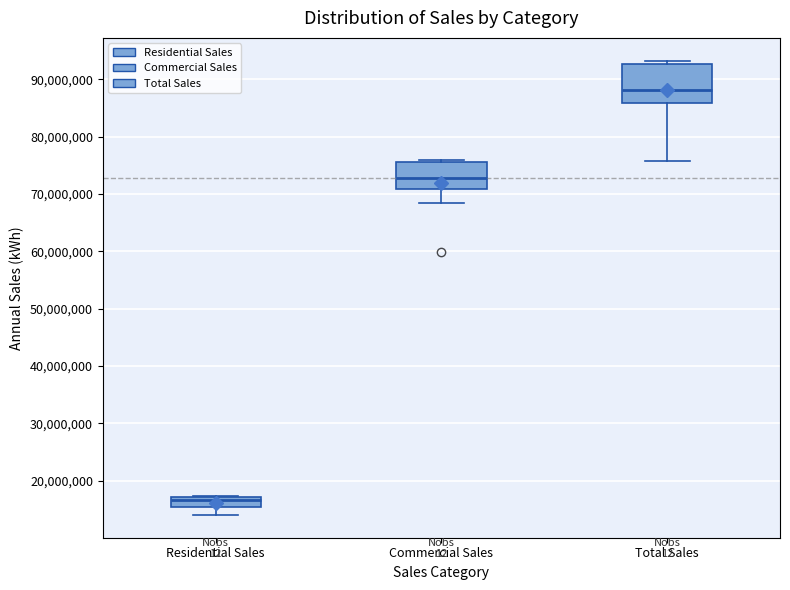

Reading left to right, read every box against the y-axis: the position of its median line, the range the box covers, and the ends of its whiskers. The values are not printed on the chart, so give them approximately, as read against the axis.

Residential Sales: median 17000000 (just below the box's upper edge), box 15000000 to 17000000, whiskers 14000000 to 17000000
Commercial Sales: median 73000000, box 71000000 to 76000000, whiskers 68000000 to 76000000 (just above the box's upper edge)
Total Sales: median 88000000, box 86000000 to 93000000, whiskers 76000000 to 93000000 (just above the box's upper edge)